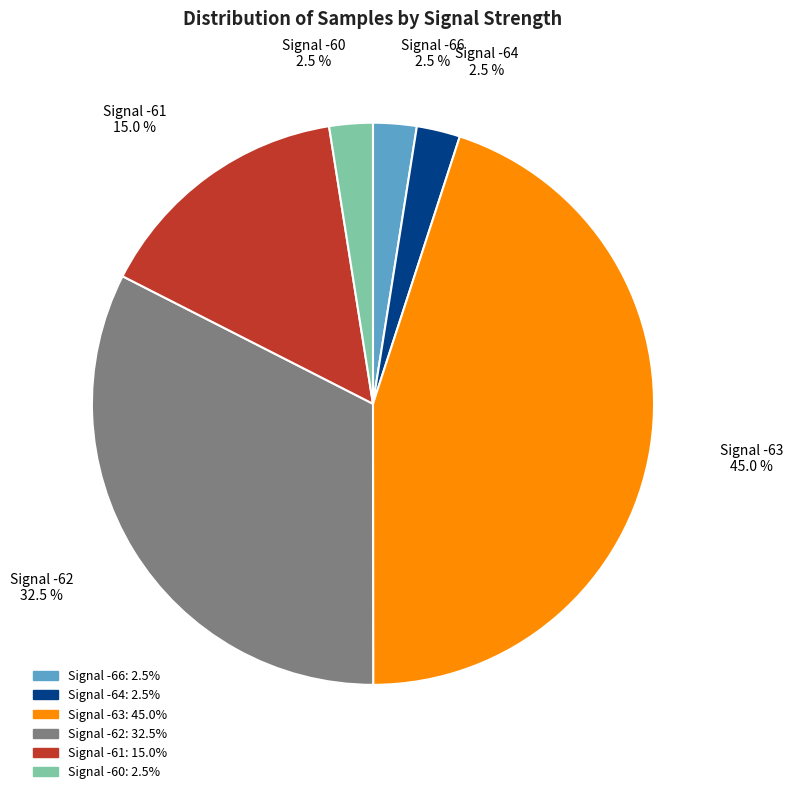

Does any single category account for the majority?

No